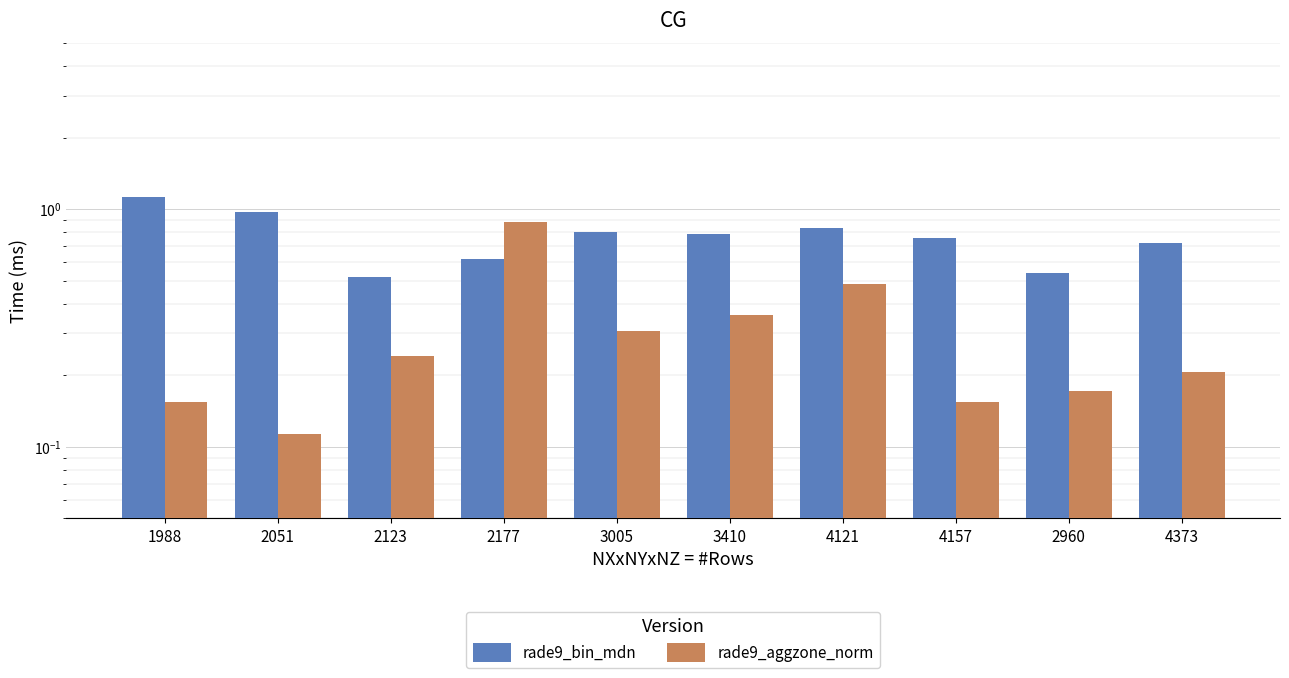

Read the rade9_bin_mdn value at 2123.

0.5